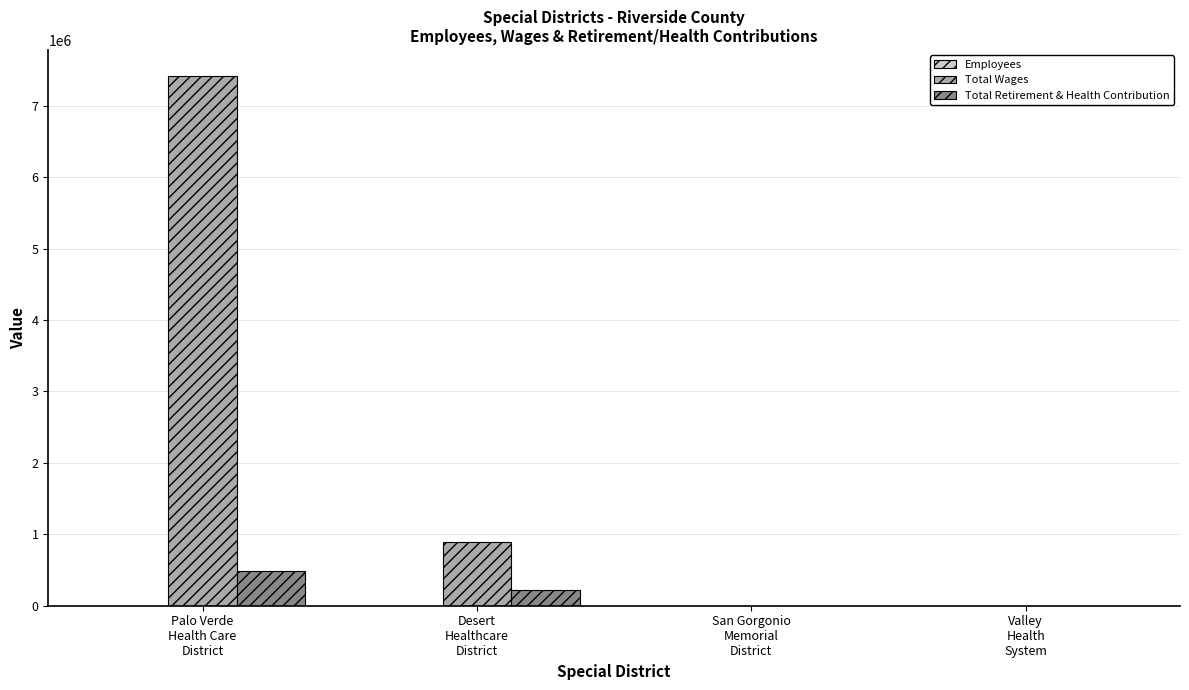

Which series has the largest total across all categories?

Total Wages